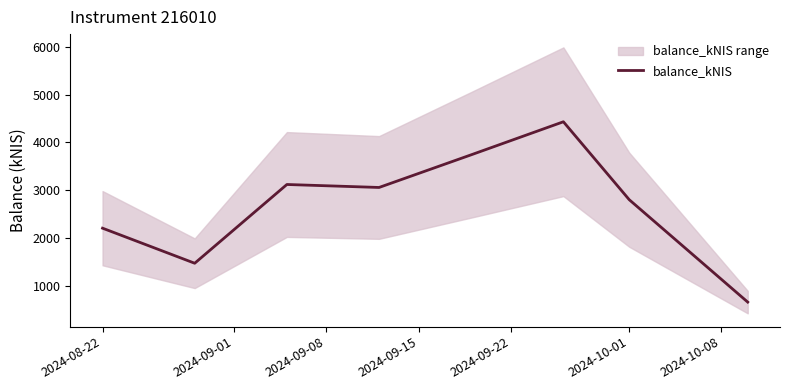

Count the number of categories in the chart.

8